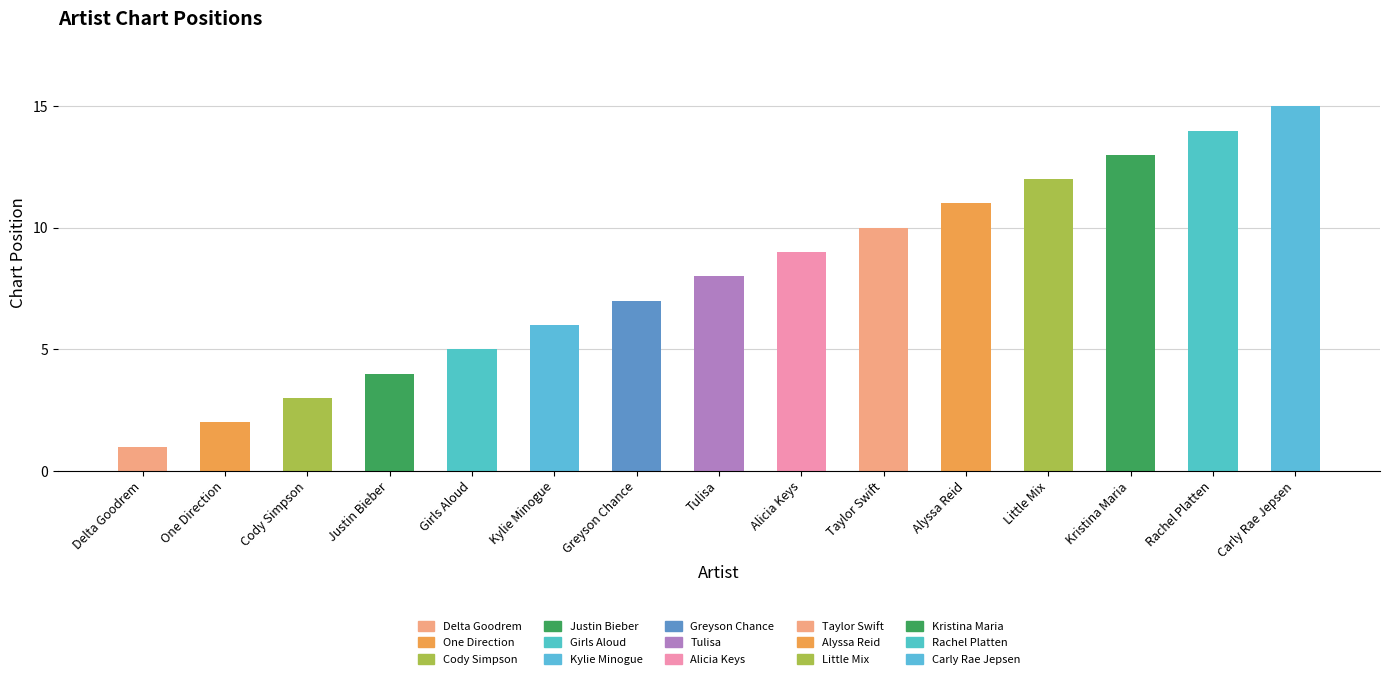

List the labels in order of value, smallest first.

Delta Goodrem, One Direction, Cody Simpson, Justin Bieber, Girls Aloud, Kylie Minogue, Greyson Chance, Tulisa, Alicia Keys, Taylor Swift, Alyssa Reid, Little Mix, Kristina Maria, Rachel Platten, Carly Rae Jepsen